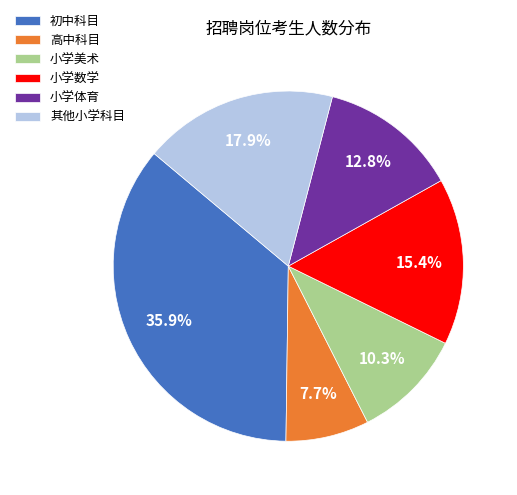

Which slice is the smallest?

高中科目